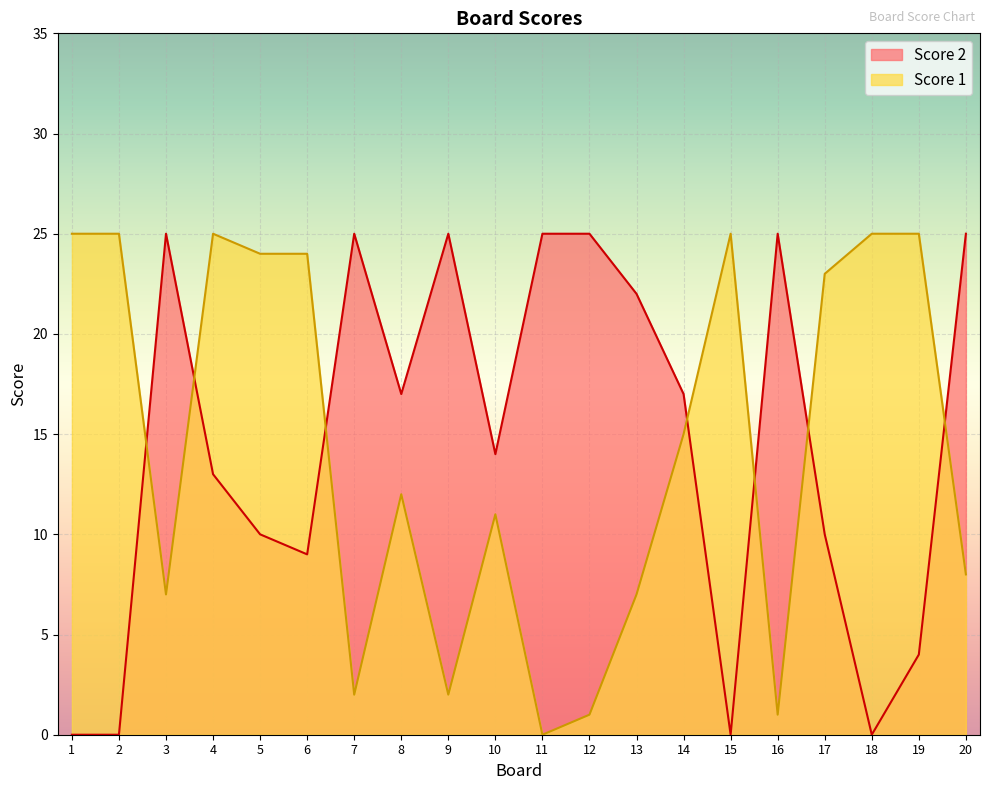

Rank the series by their maximum value, from lowest to highest.

Score 2, Score 1